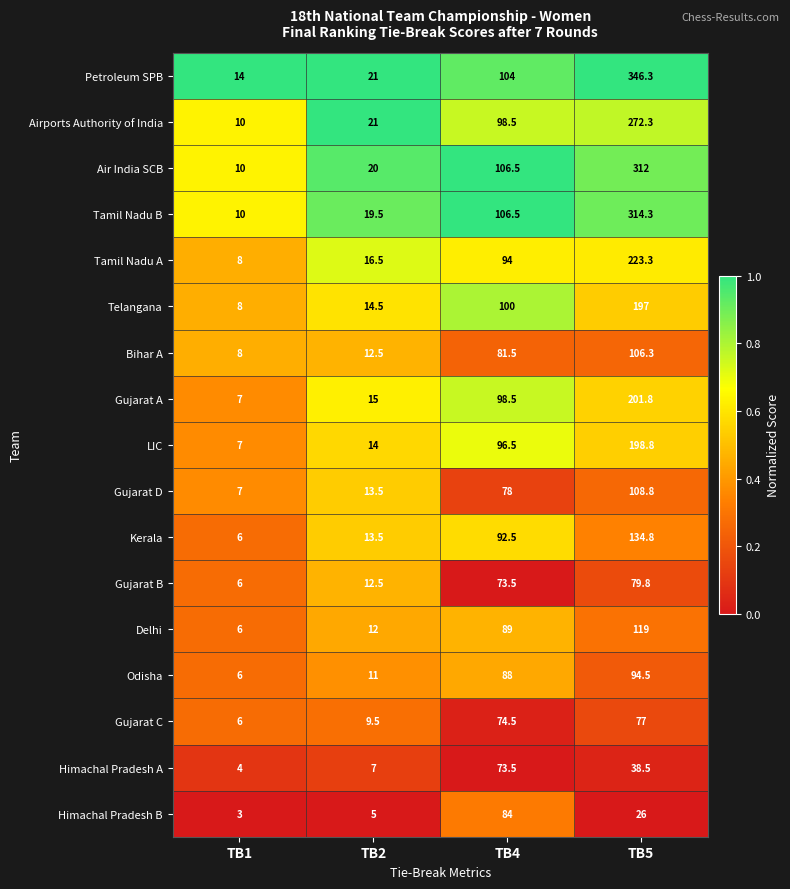

Between TB1 and TB5, which series saw the biggest shift?

Petroleum SPB